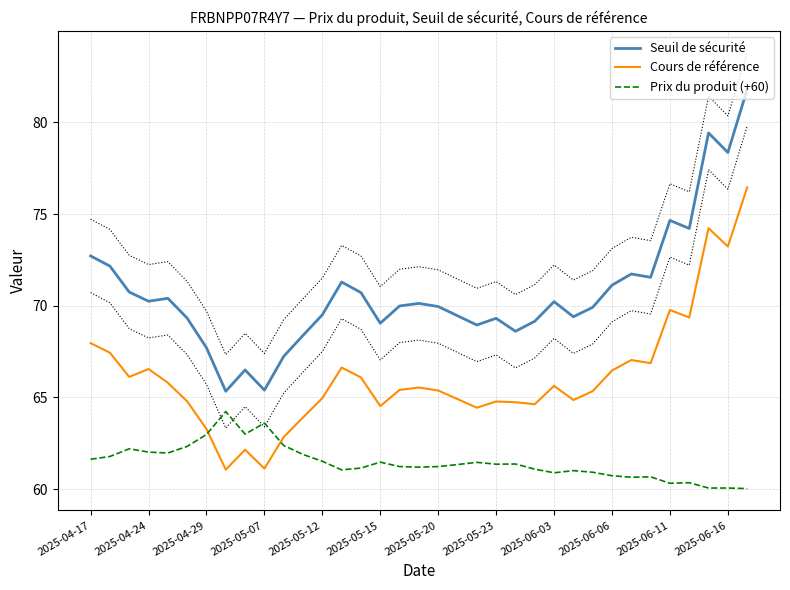

True or false: Prix du produit (+60) and Seuil de sécurité cross at least once.

False